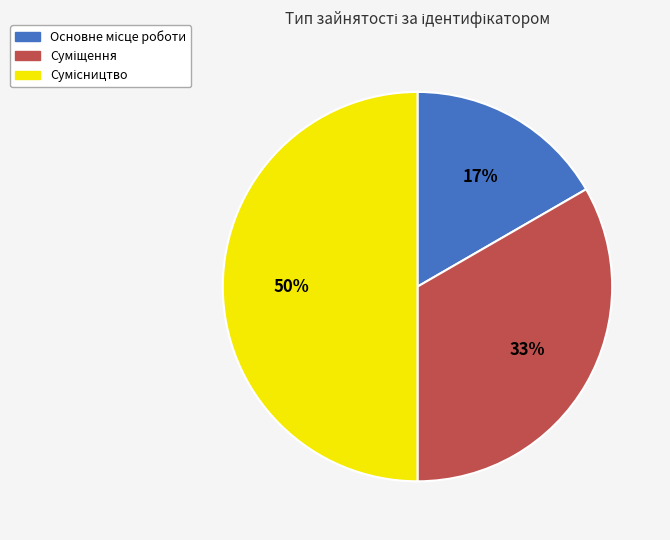

How many slices are in this pie chart?

3